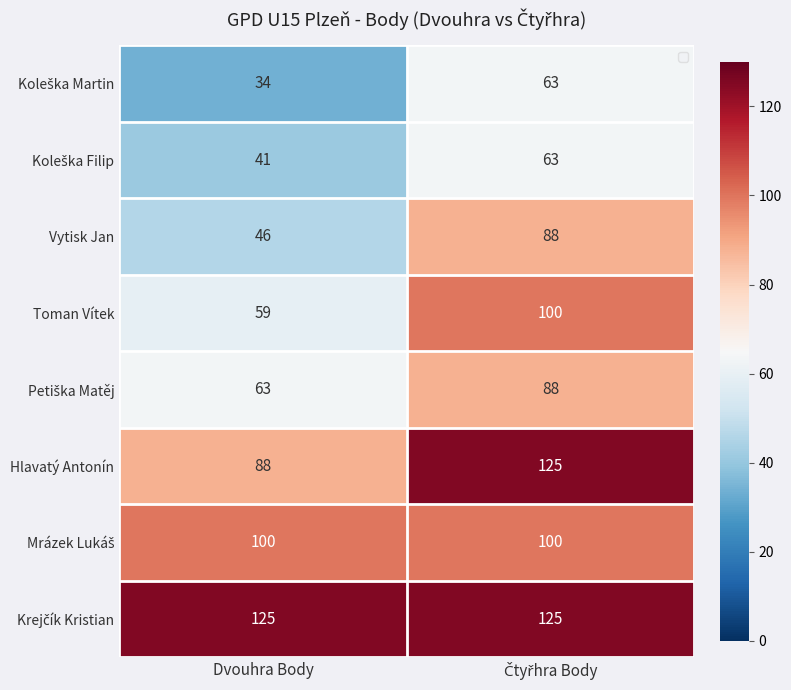

Where is Vytisk Jan nearest to the value 106?

Dvouhra Body